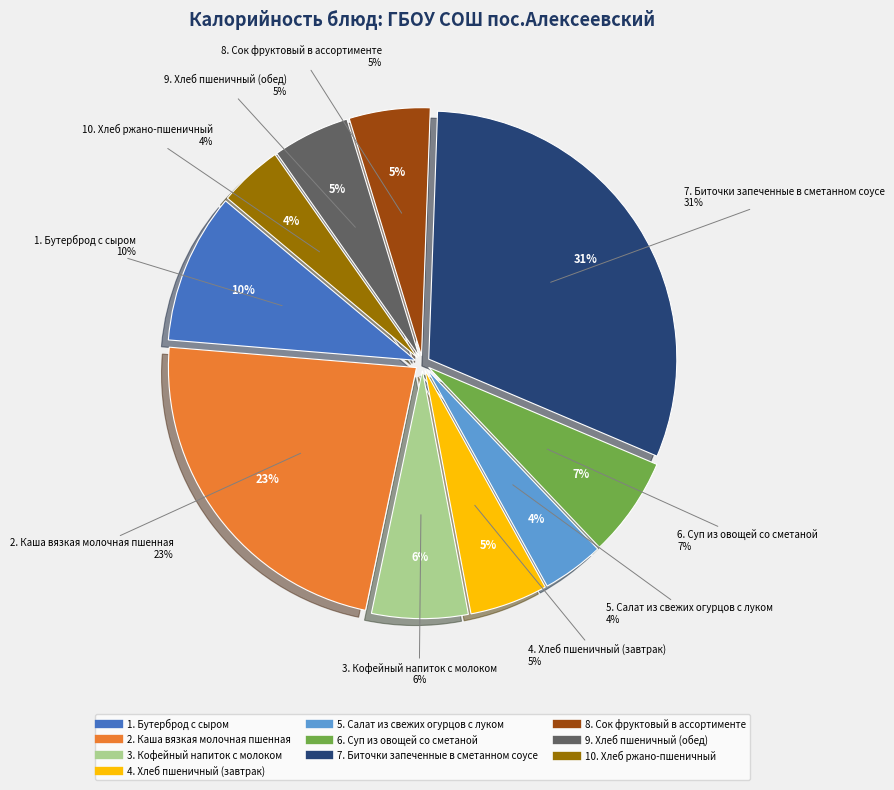

To the nearest percent, what portion does Сок фруктовый в ассортименте represent?

5%